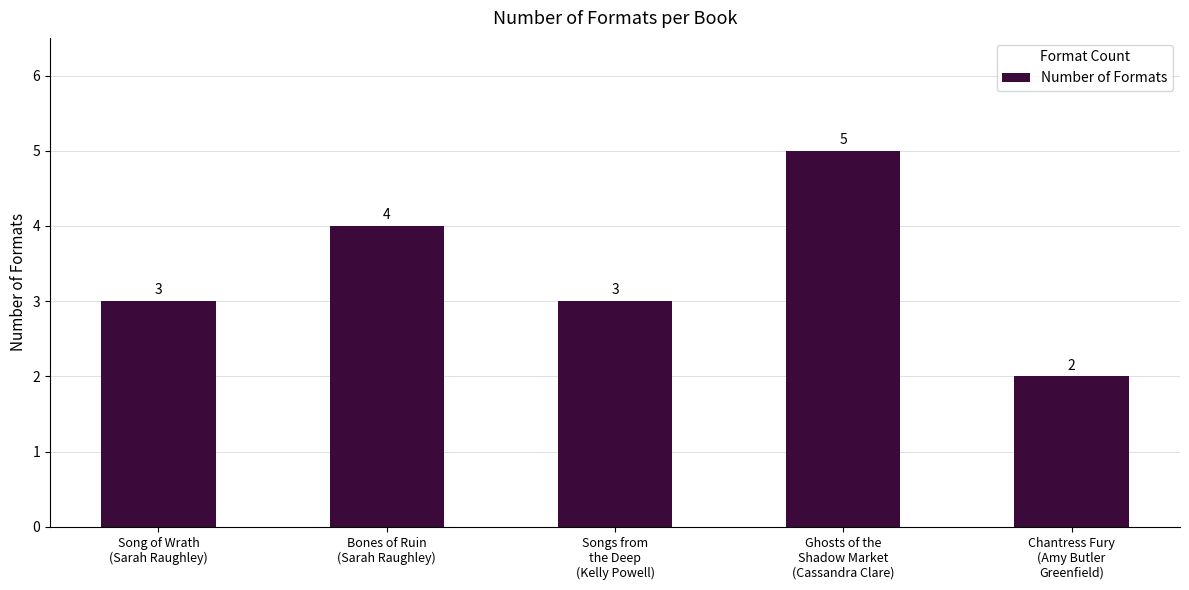

What is the value of the 4th bar from the left?

5